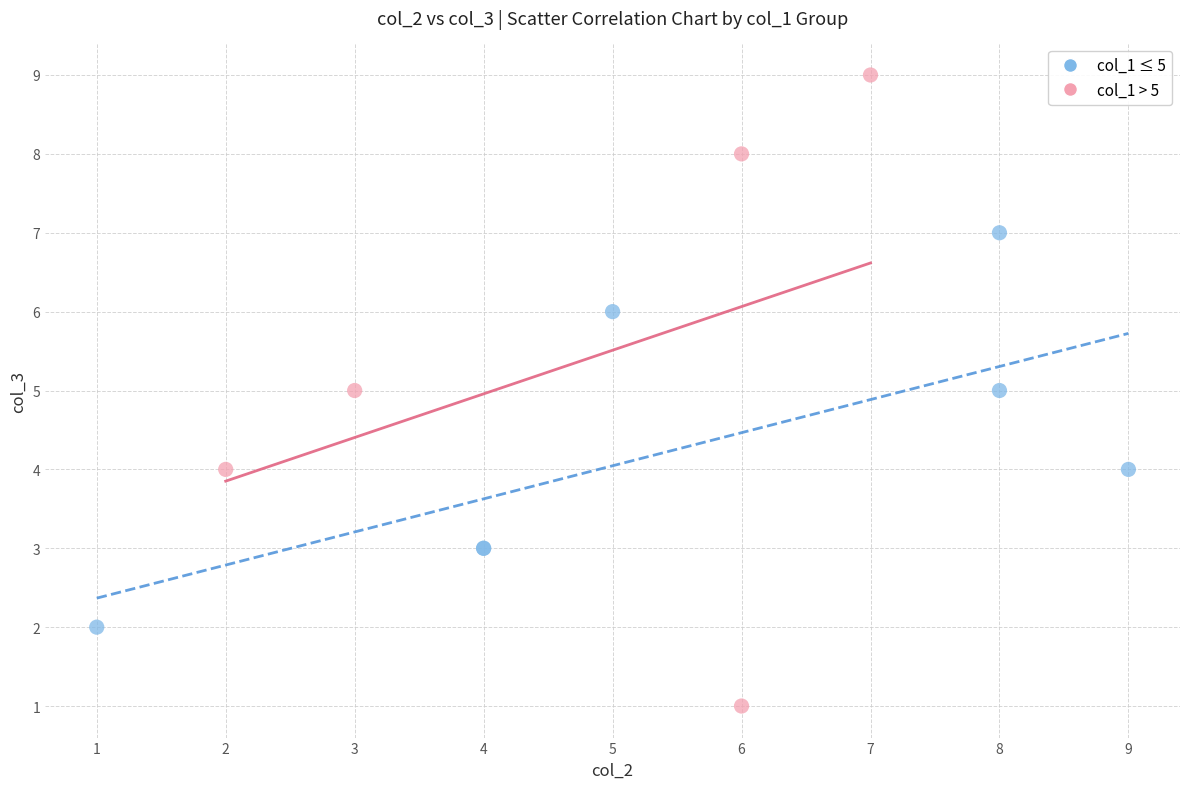

Which series reaches the minimum Y coordinate?

col_1 > 5